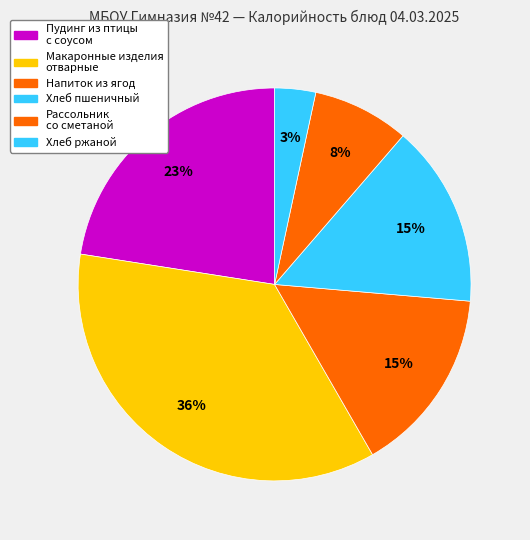

Count the number of slices in the pie.

6